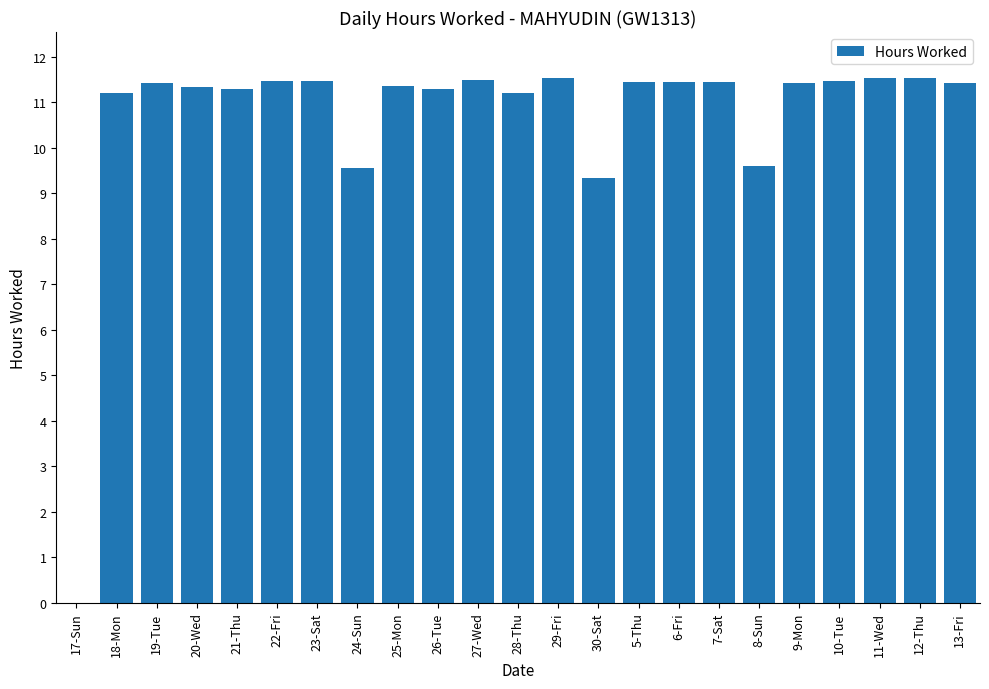

What is the greatest value displayed?

11.5